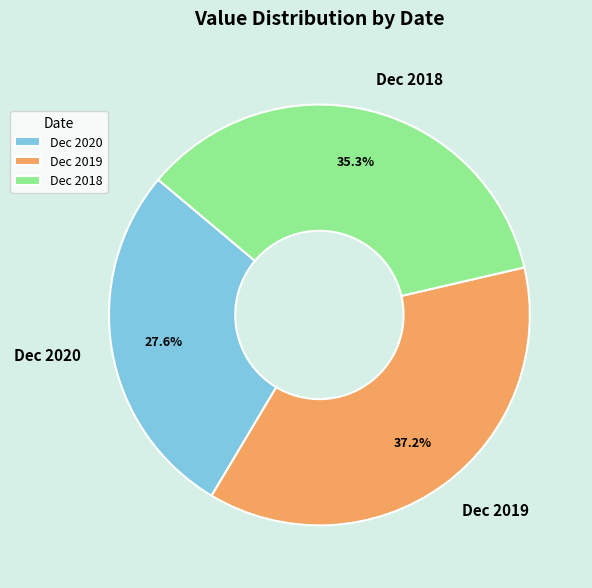

Rank the categories by value from highest to lowest.

Dec 2019, Dec 2018, Dec 2020